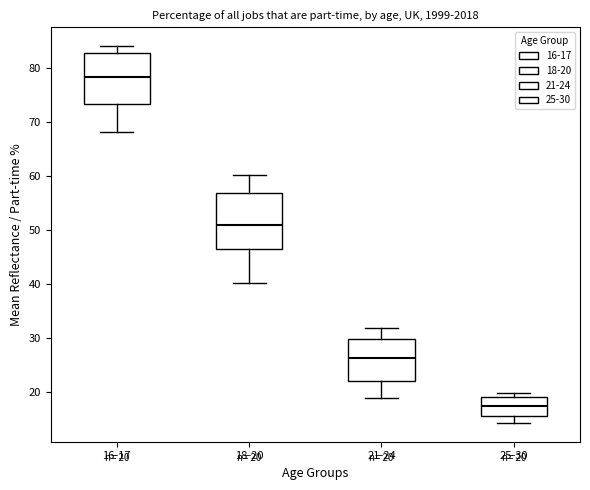

Which box has the highest median line?

16-17